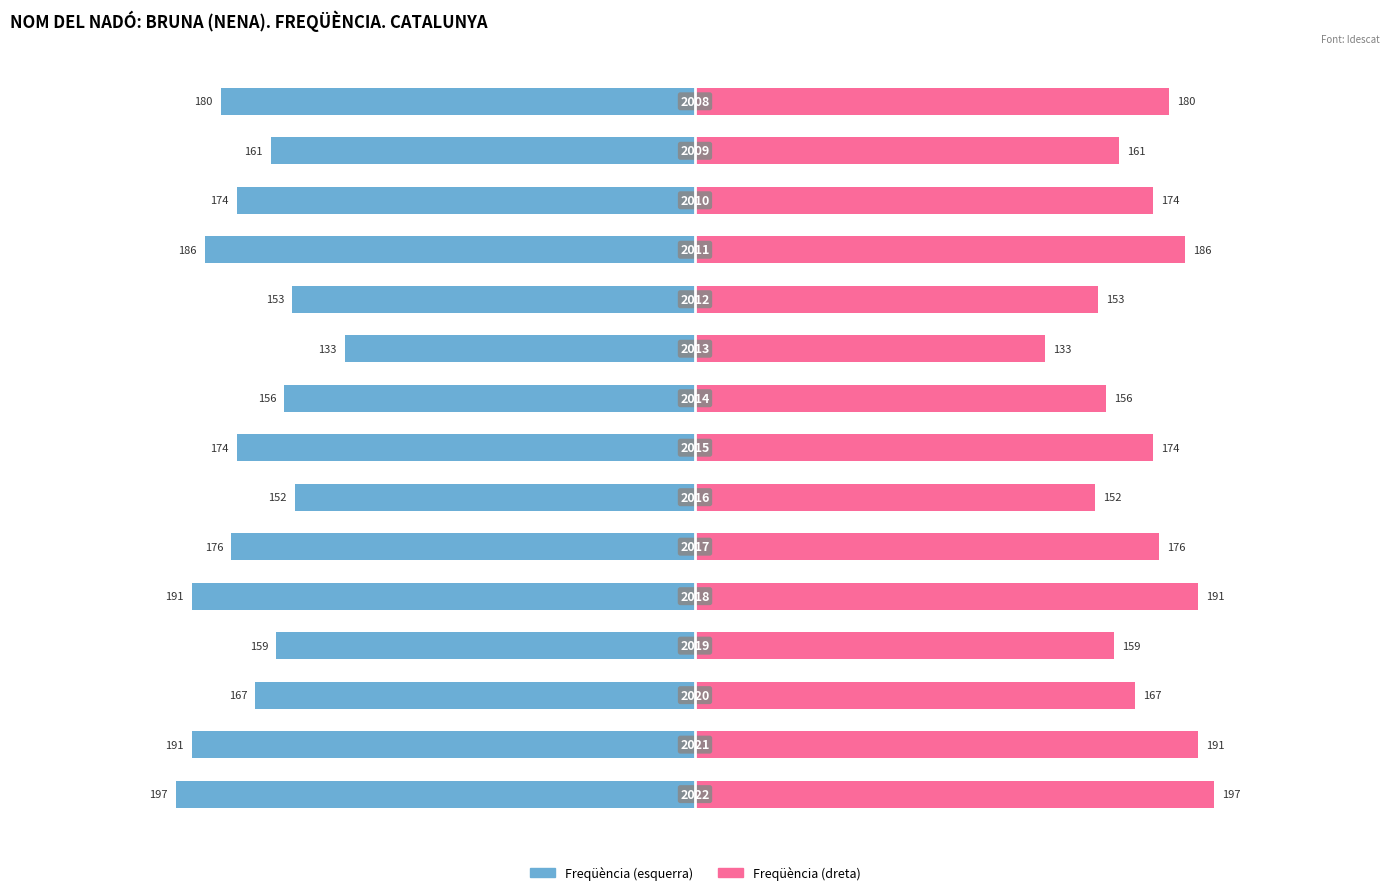

Rank the series at 8 from lowest to highest value.

Freqüència (esquerra), Freqüència (dreta)